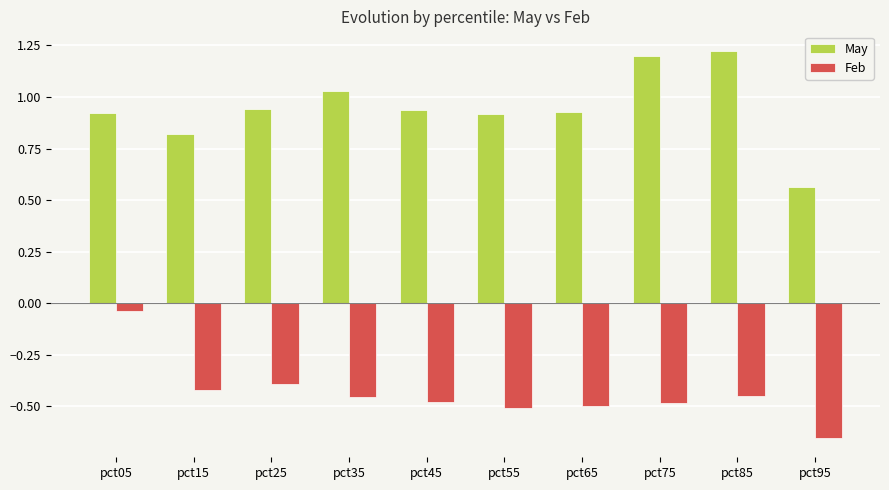

Rank the series by their average value, from highest to lowest.

May, Feb